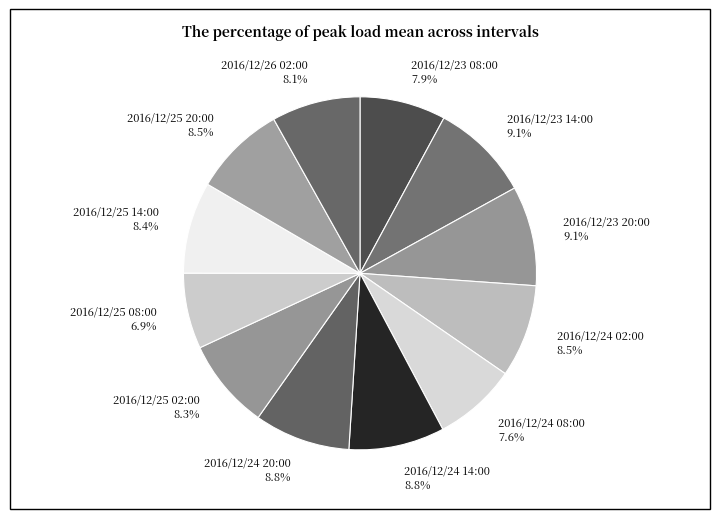

Does any single category account for the majority?

No